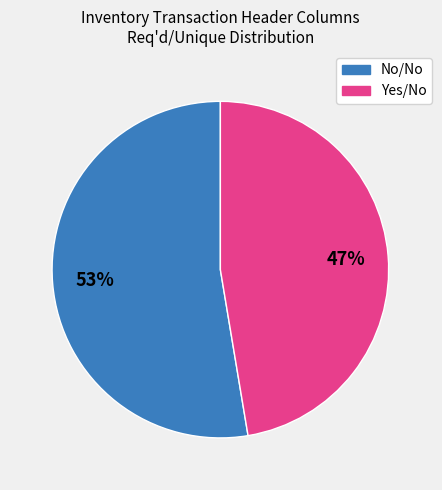

Is it true that No/No is 47% of the pie?

False